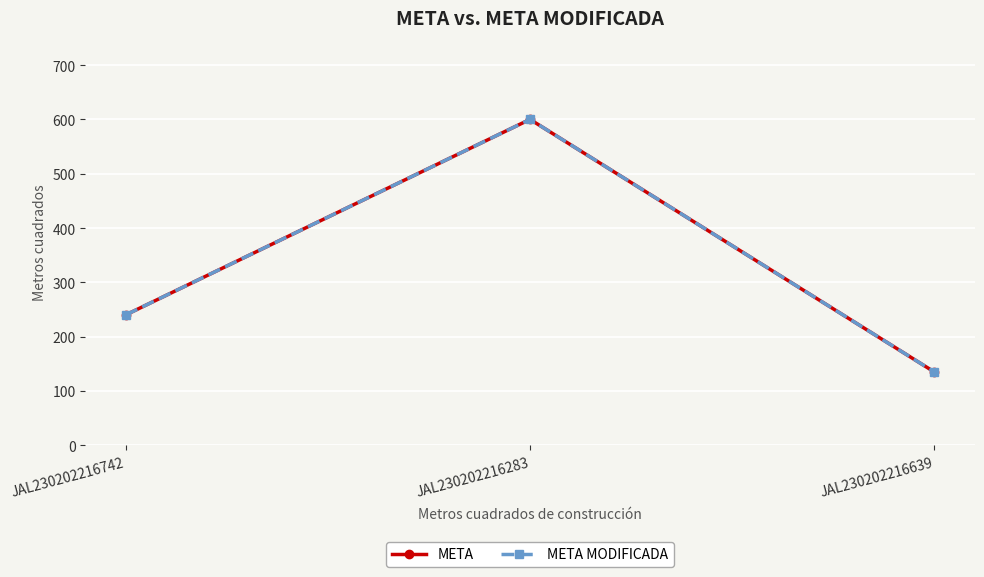

Reading left to right, what are all the values shown in this chart?

META: JAL230202216742=240	JAL230202216283=600	JAL230202216639=135
META MODIFICADA: JAL230202216742=240	JAL230202216283=600	JAL230202216639=135